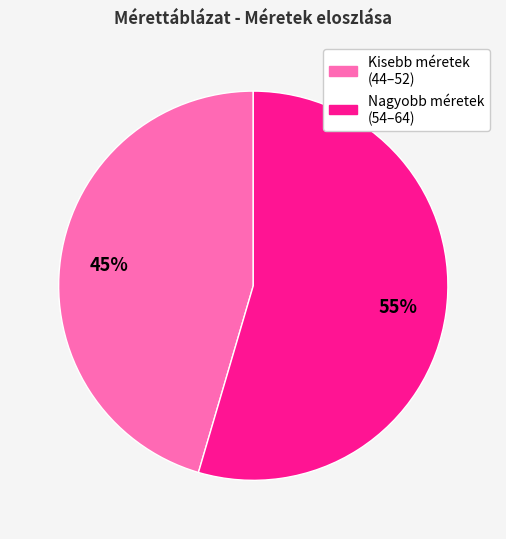

Is there any slice that represents more than half of the pie?

Yes